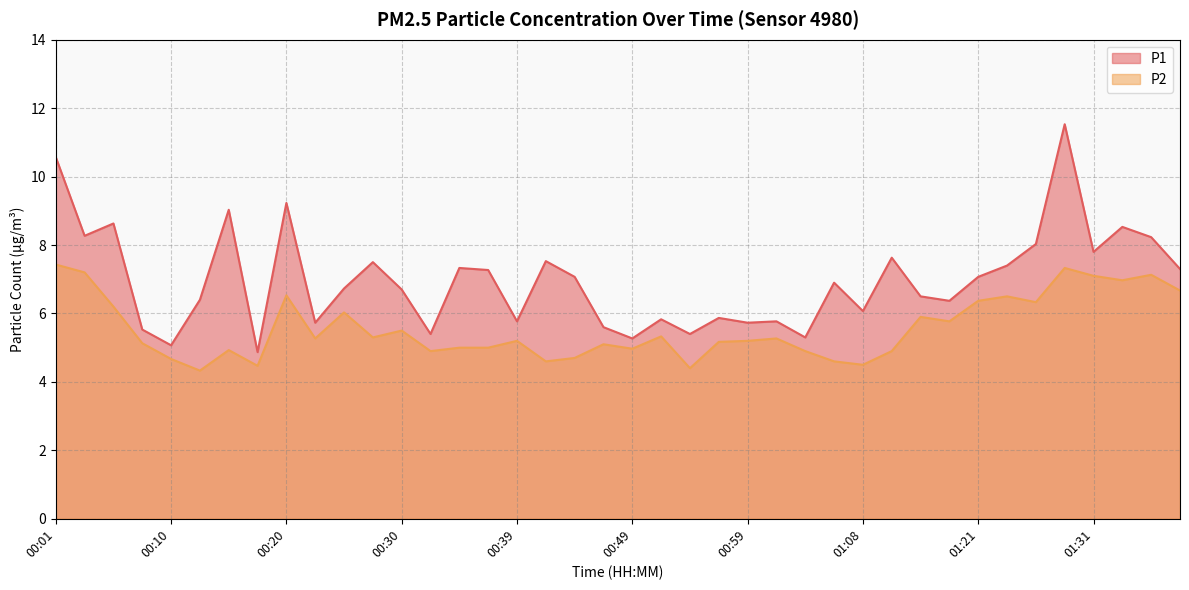

How many distinct data groups are displayed?

2